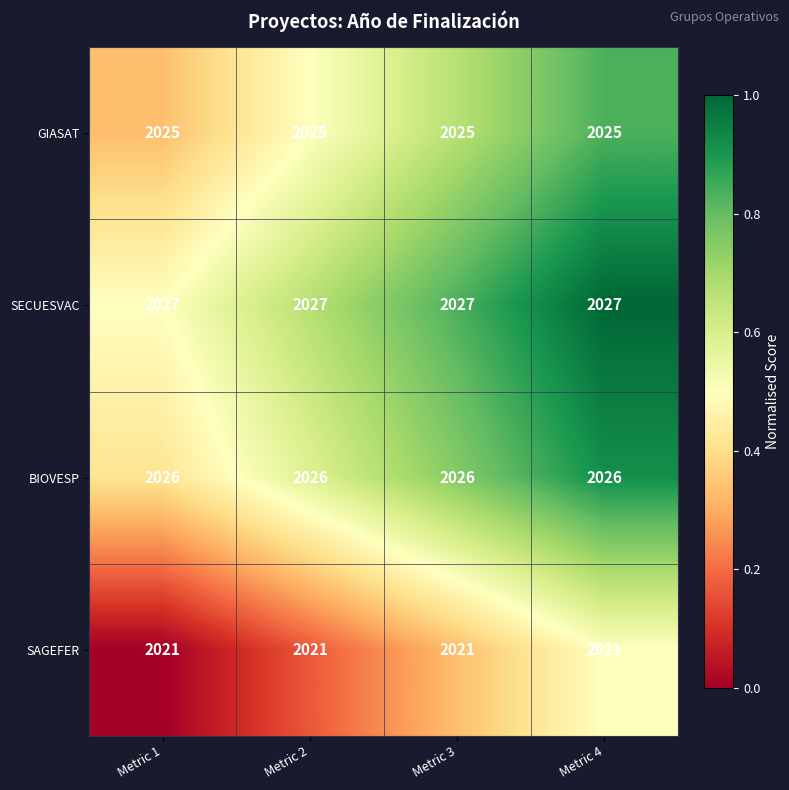

Which series has the largest total across all categories?

SECUESVAC